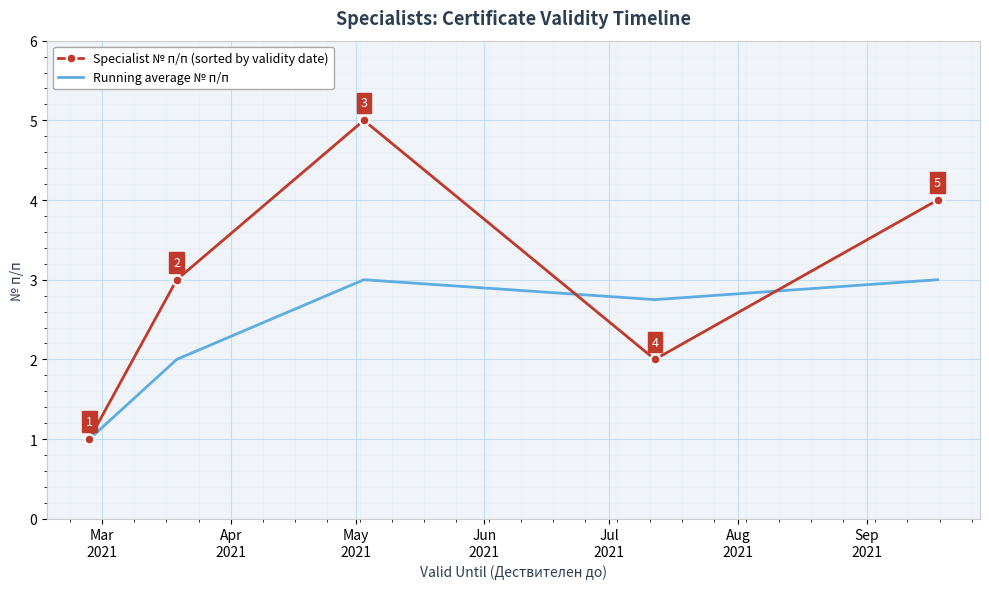

Which series has the largest range (max minus min)?

Specialist № п/п (sorted by validity date)